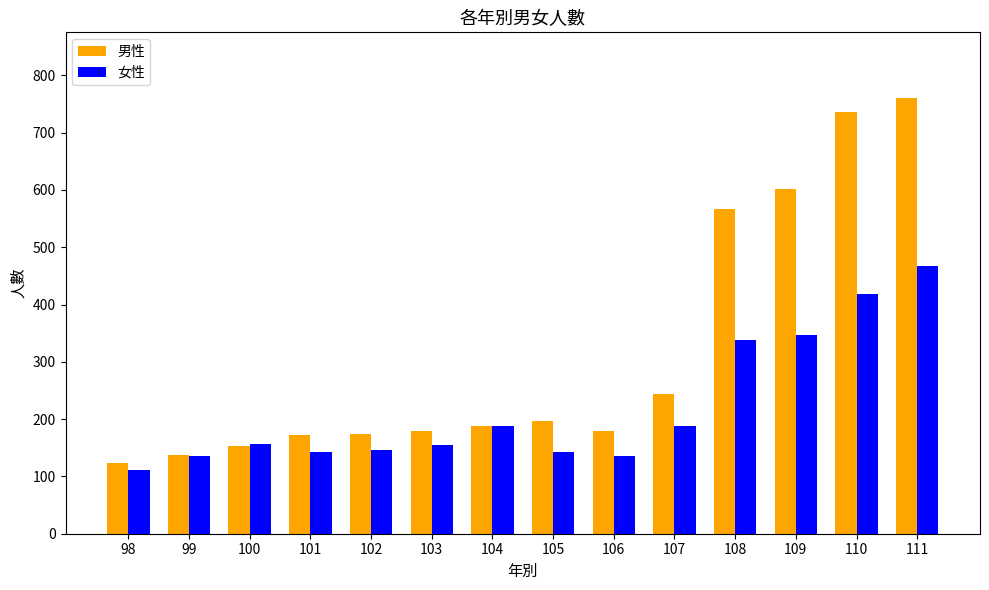

List the series in order of their peak value, highest first.

男性, 女性